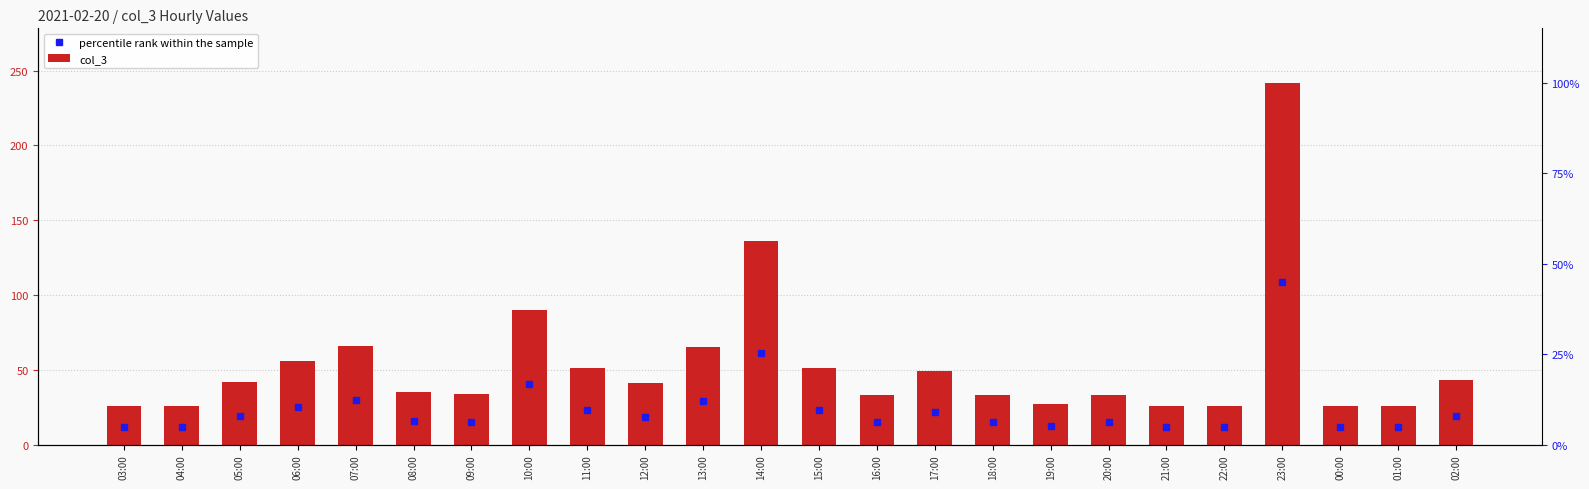

How many data points does each series have?

24